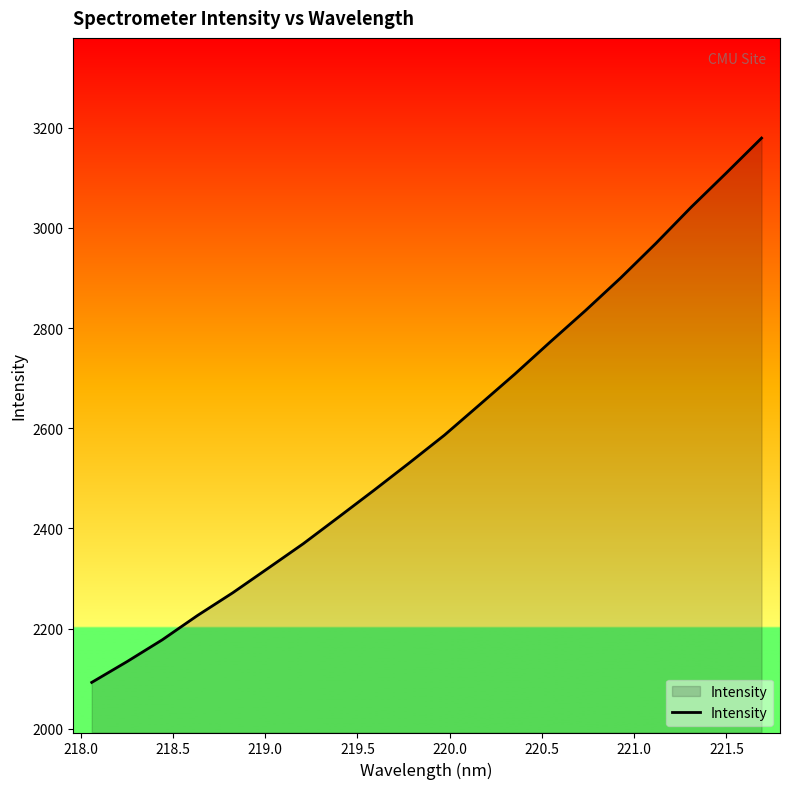

Does the chart display data point markers on the line(s)?

No